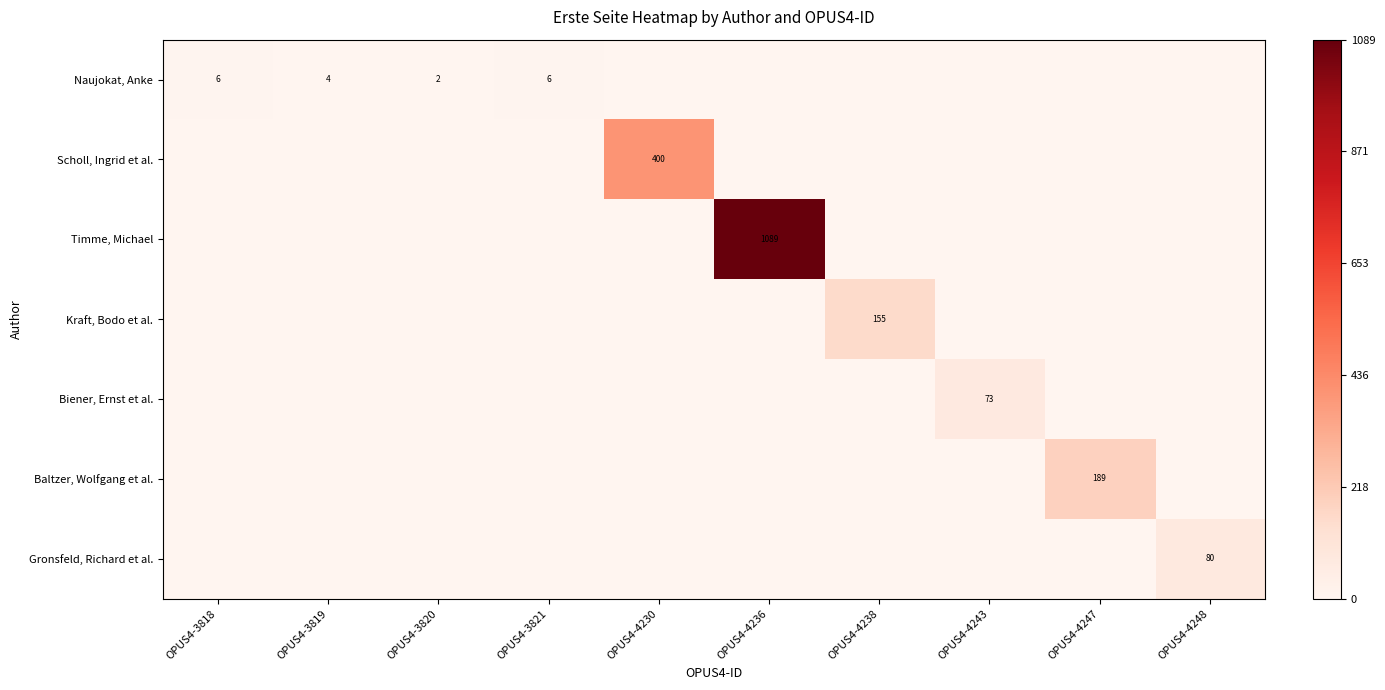

The value of Biener, Ernst et al. at OPUS4-4243 is 27. True or false?

False